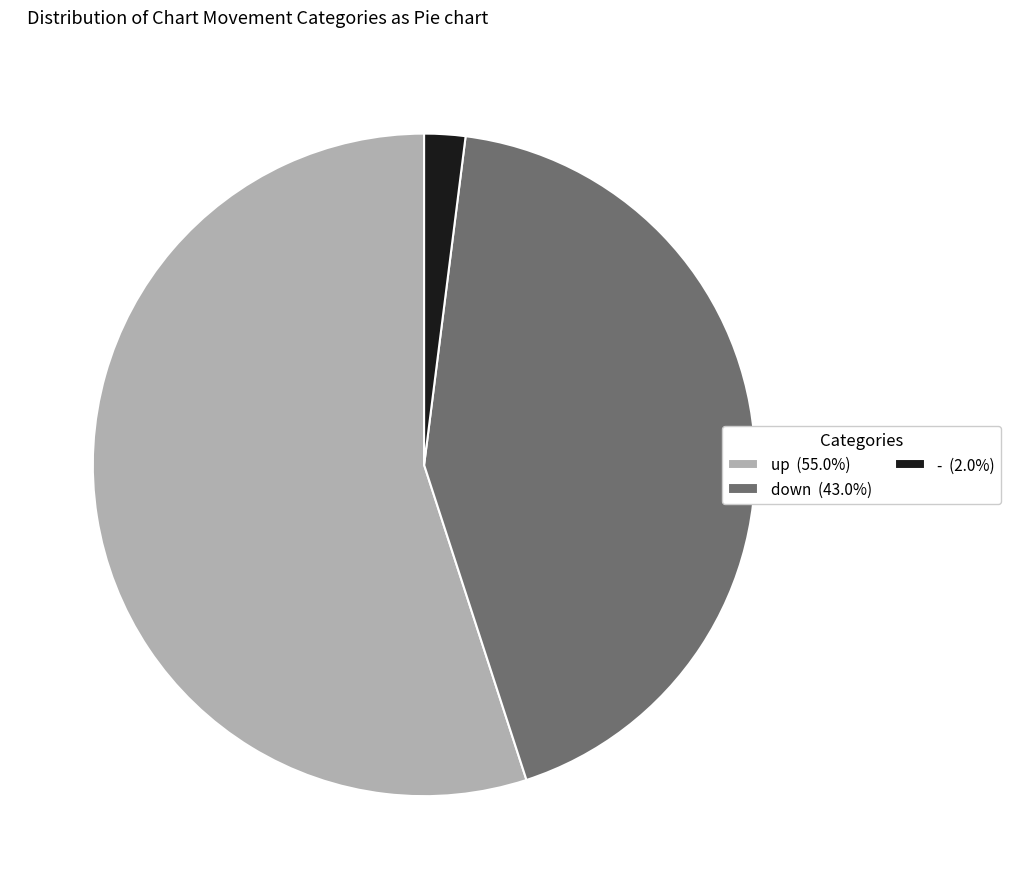

How many segments does this pie chart have?

3